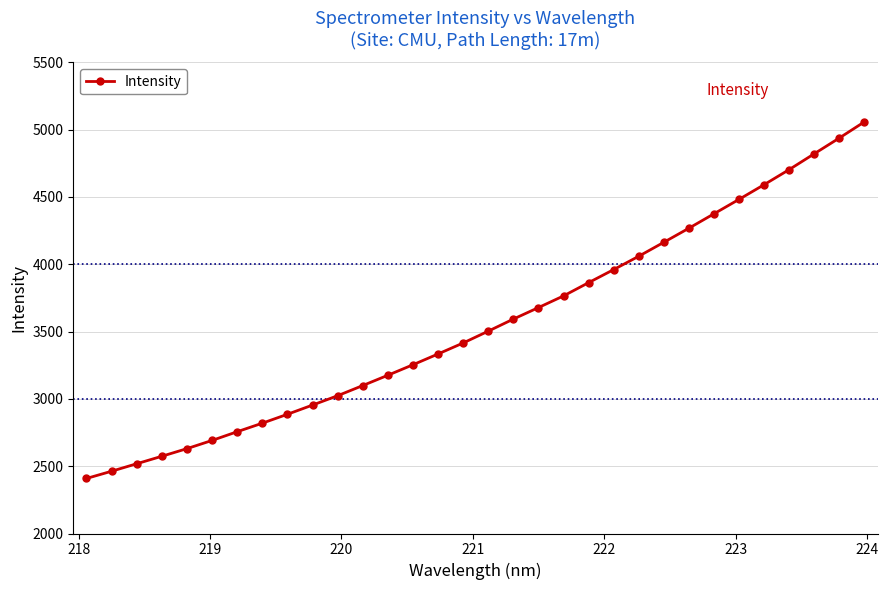

Does the chart display data point markers on the line(s)?

Yes